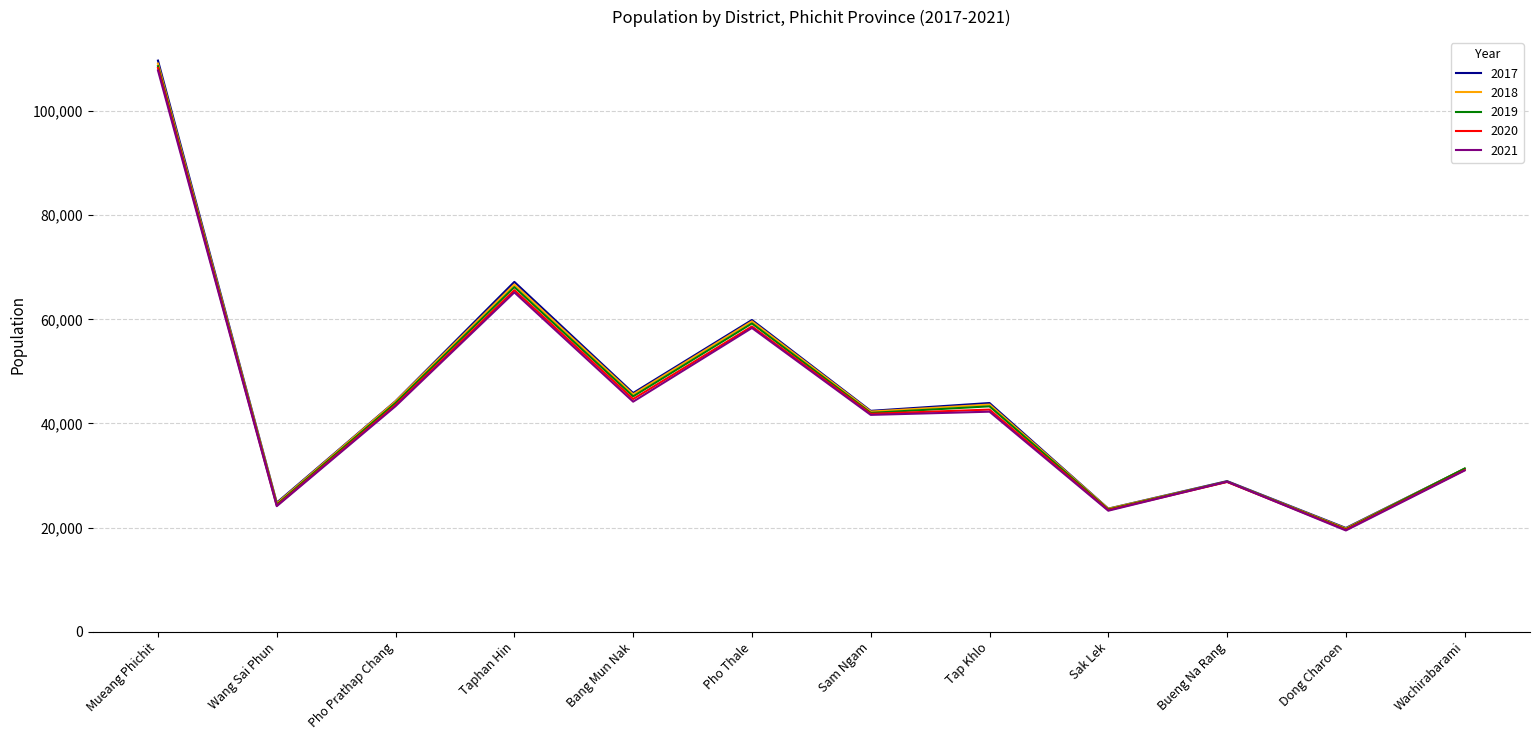

Between Pho Thale and Bueng Na Rang, which series saw the biggest shift?

2017